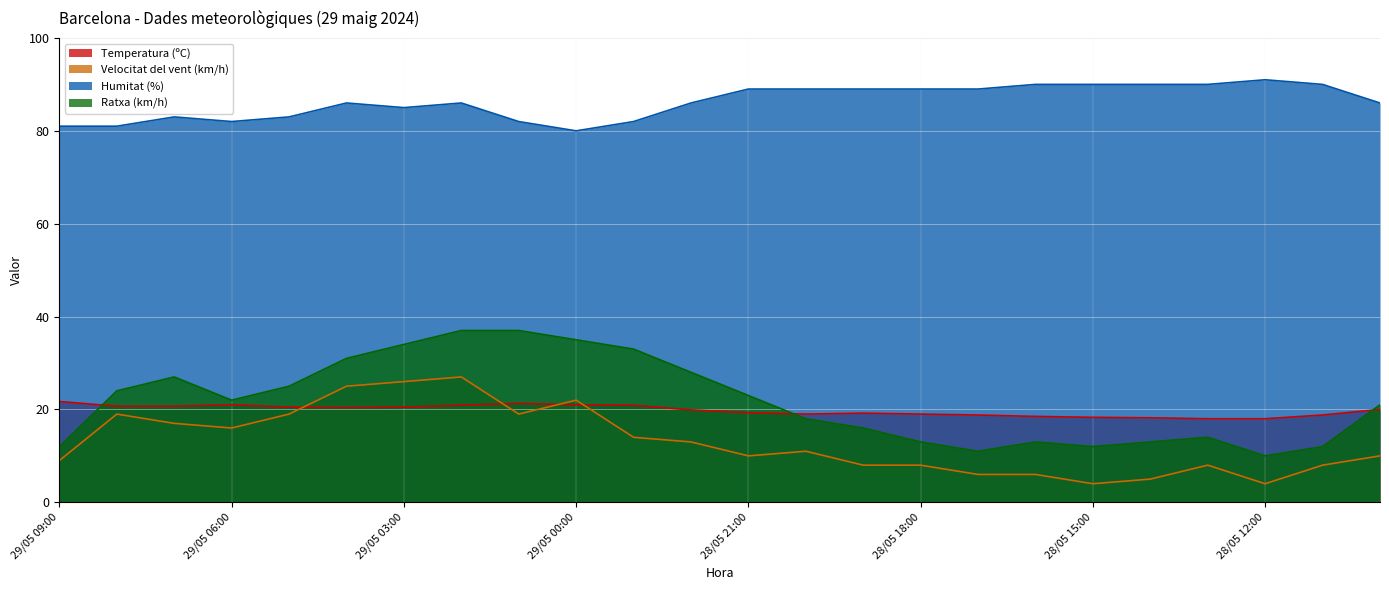

How many data points in Temperatura (ºC) are less than 20?

12